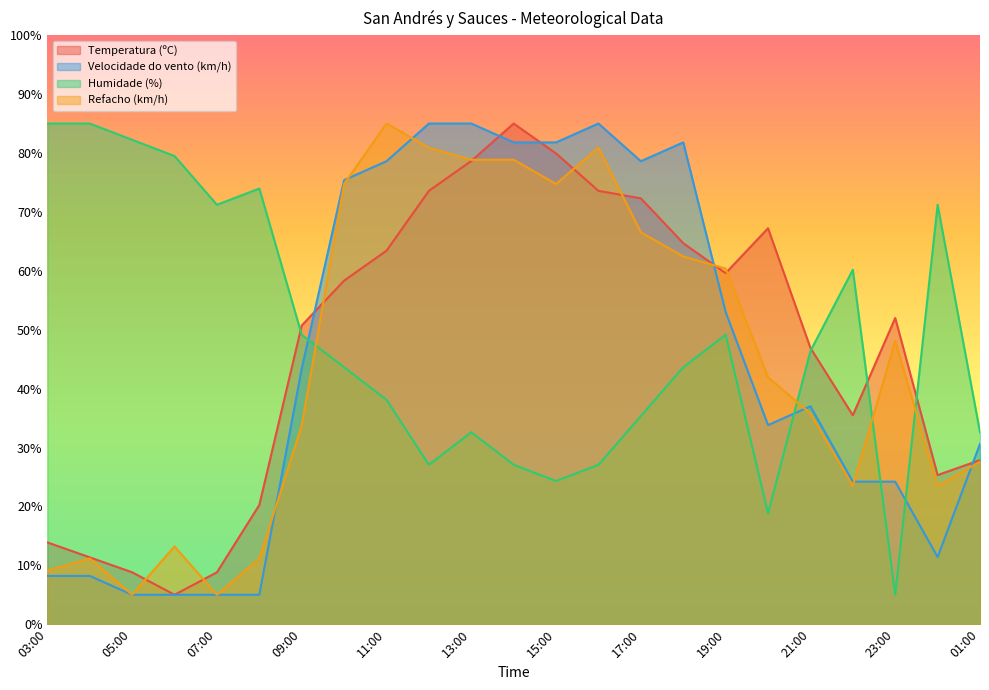

How many interior local peaks does the Velocidade do vento (km/h) series have?

3